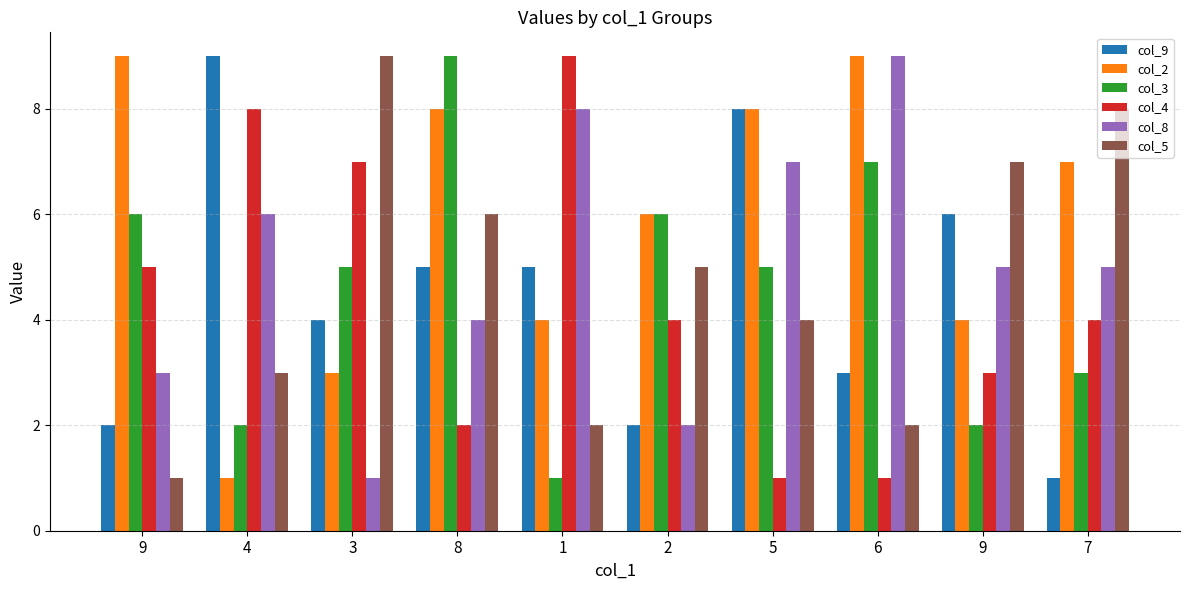

The col_4 series shows 0 at 6. True or false?

False